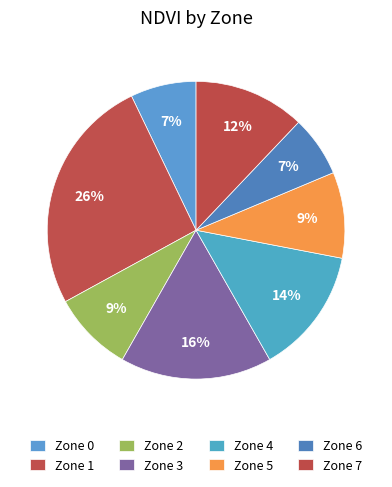

Does Zone 6 account for over 50% of the chart?

No